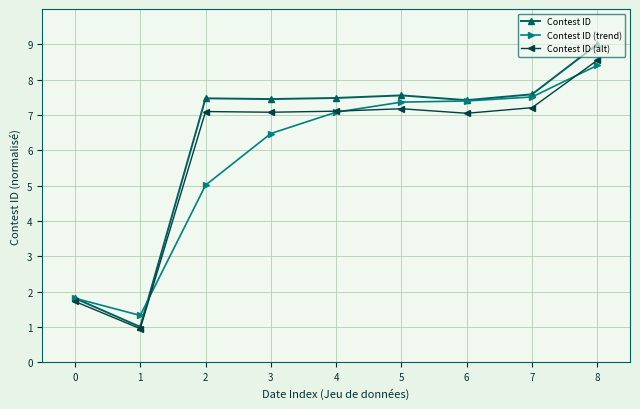

What is the value of the Contest ID point at the 6th from the left?

7.6